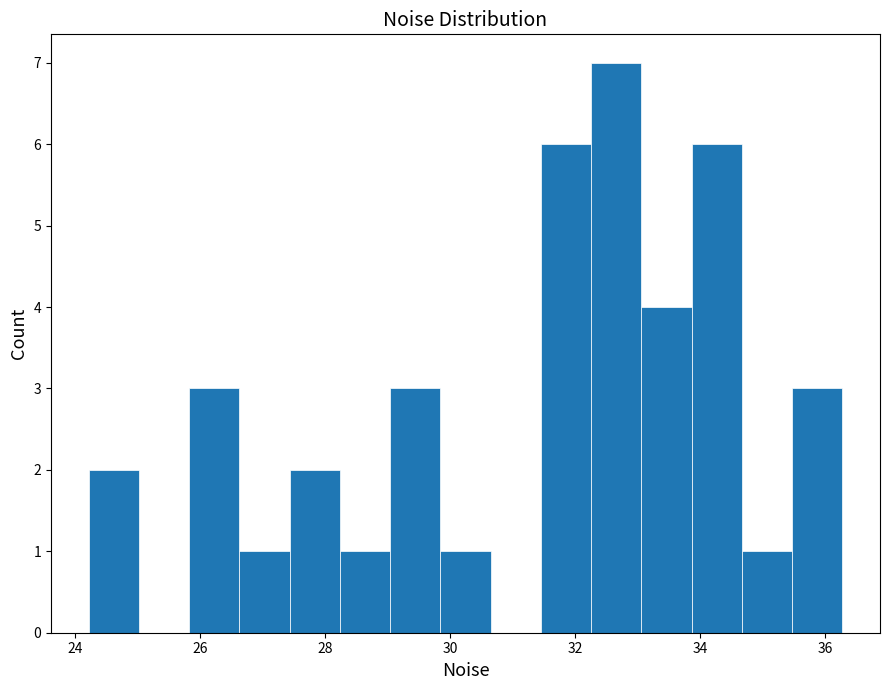

Over which range of the x-axis is the bar tallest?

32.2 to 33.0